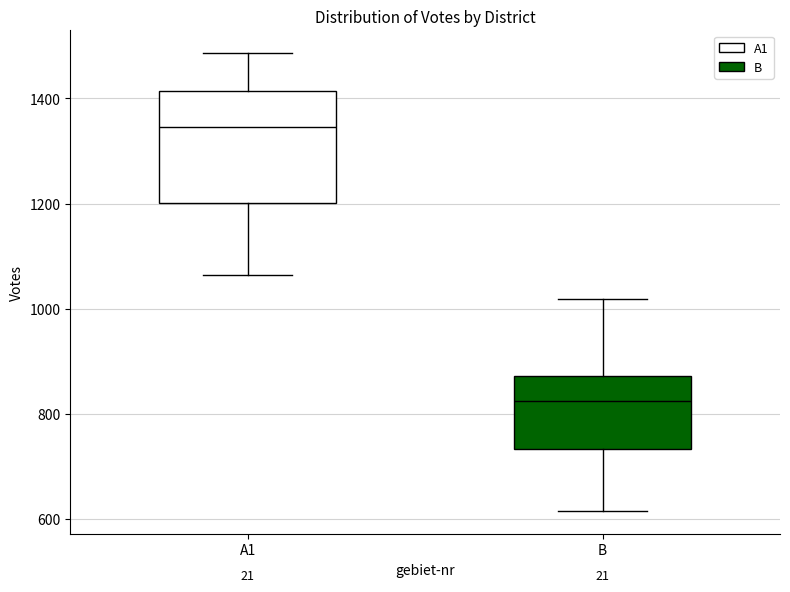

Reading left to right, read every box against the y-axis: the position of its median line, the range the box covers, and the ends of its whiskers. The values are not printed on the chart, so give them approximately, as read against the axis.

A1: median 1340, box 1200 to 1420, whiskers 1060 to 1480
B: median 820, box 740 to 880, whiskers 620 to 1020